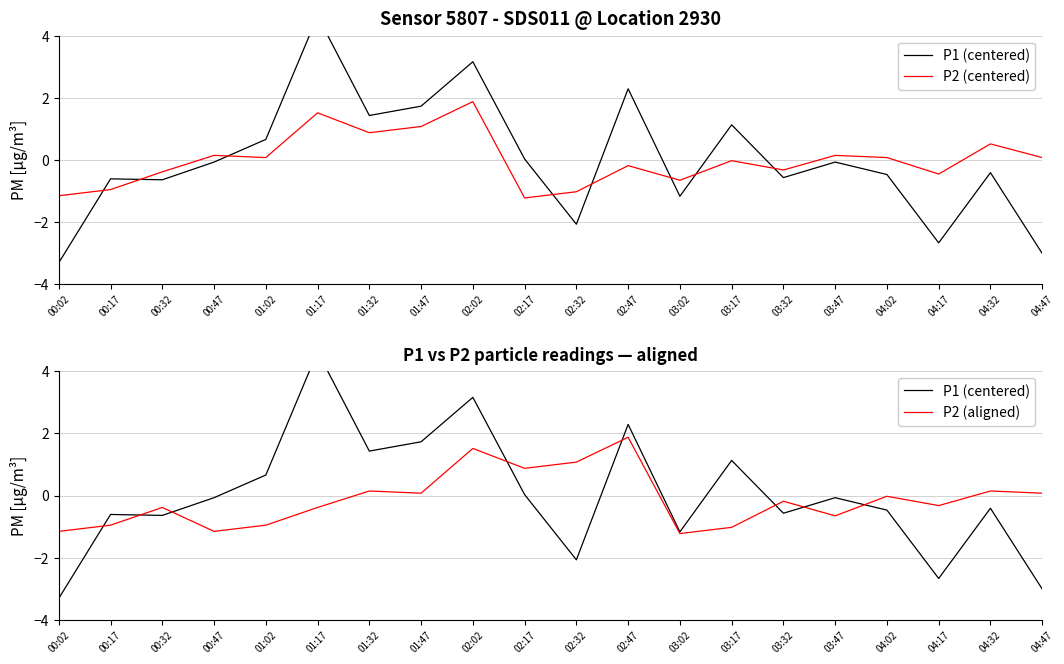

How many values in P1 (centered) are above zero?

8